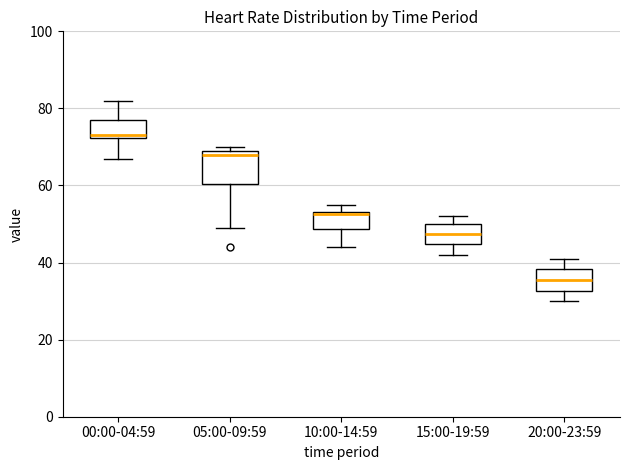

Reading left to right, read every box against the y-axis: the position of its median line, the range the box covers, and the ends of its whiskers. The values are not printed on the chart, so give them approximately, as read against the axis.

00:00-04:59: median 74, box 72 to 78, whiskers 68 to 82
05:00-09:59: median 68, box 60 to 70, whiskers 50 to 70 (just above the box's upper edge)
10:00-14:59: median 52, box 48 to 54, whiskers 44 to 56
15:00-19:59: median 48, box 44 to 50, whiskers 42 to 52
20:00-23:59: median 36, box 32 to 38, whiskers 30 to 42